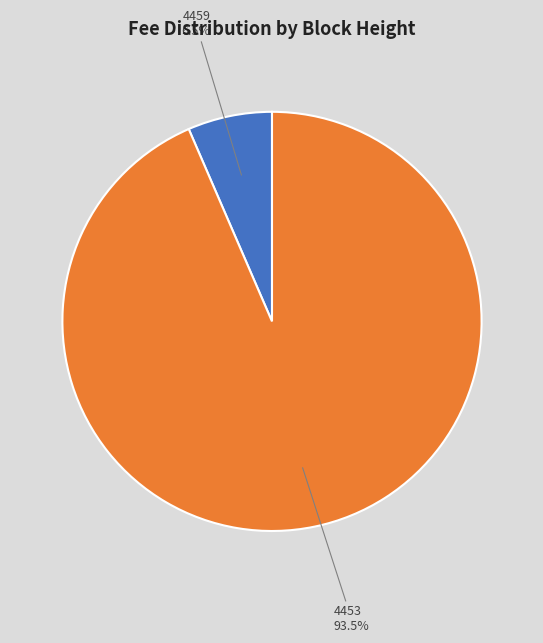

Does any single category account for the majority?

Yes